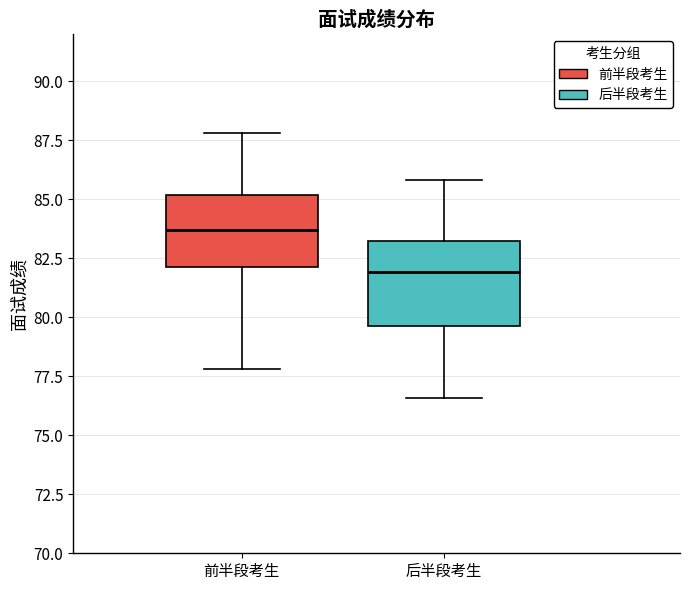

Where does the lower whisker of the box for 前半段考生 end on the y-axis? The values are not printed on the chart, so give them approximately, as read against the axis.

78.0